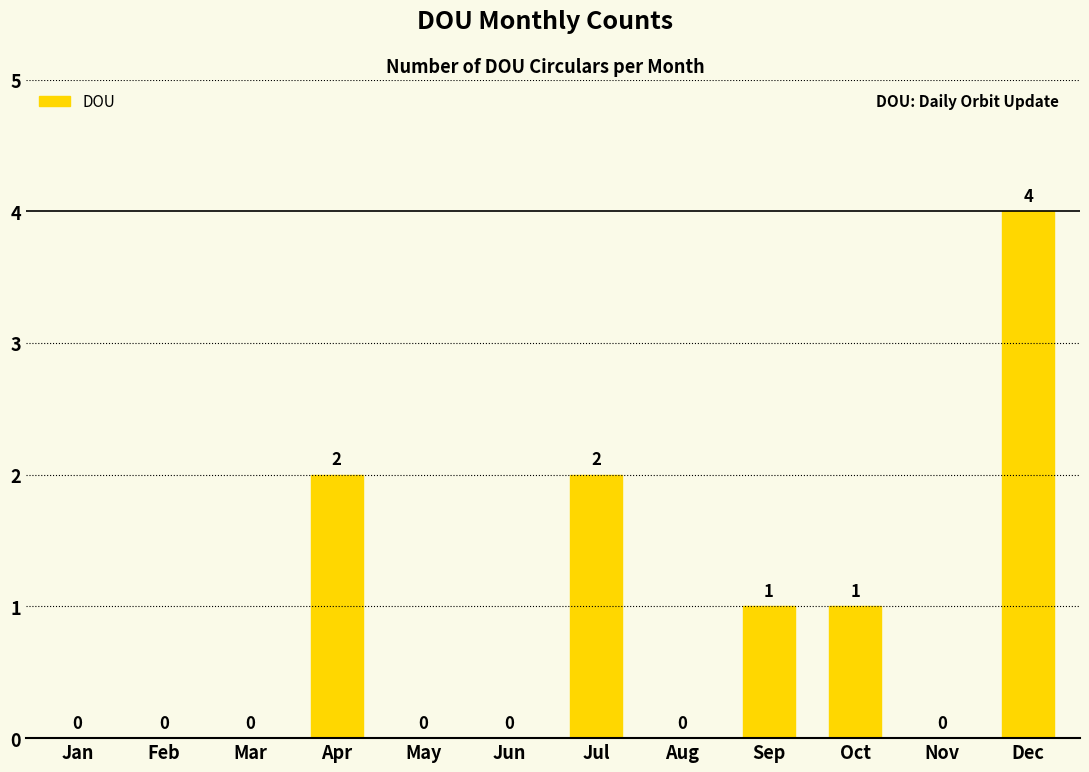

How many values are between 0 and 2?

11